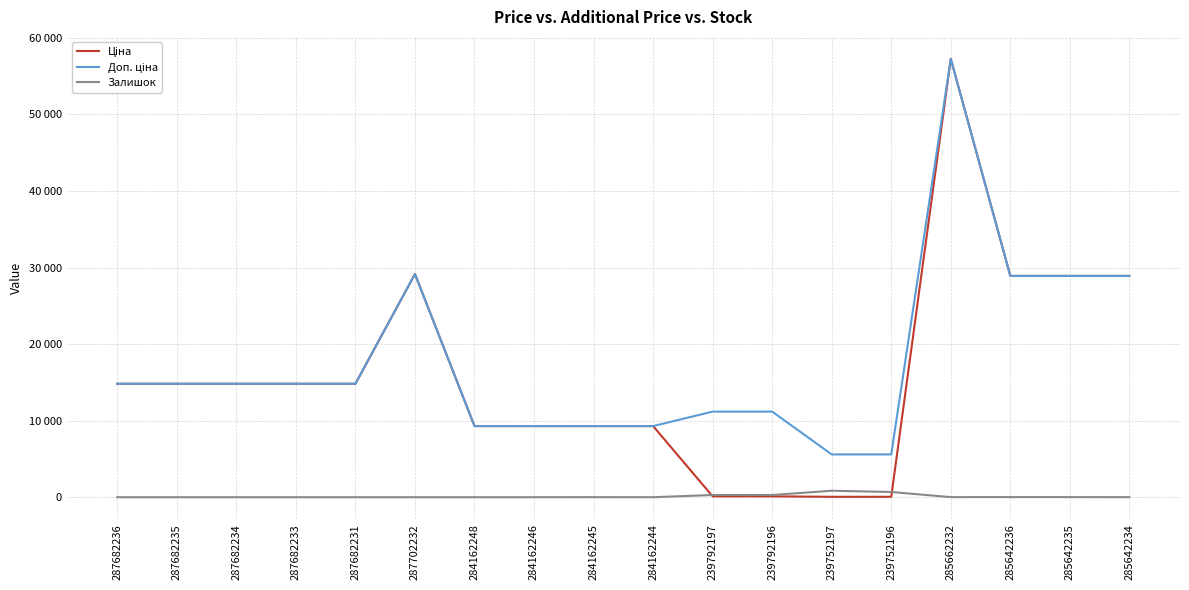

Is the value of Доп. ціна at 285642235 greater than the value of Ціна at 239792197?

Yes